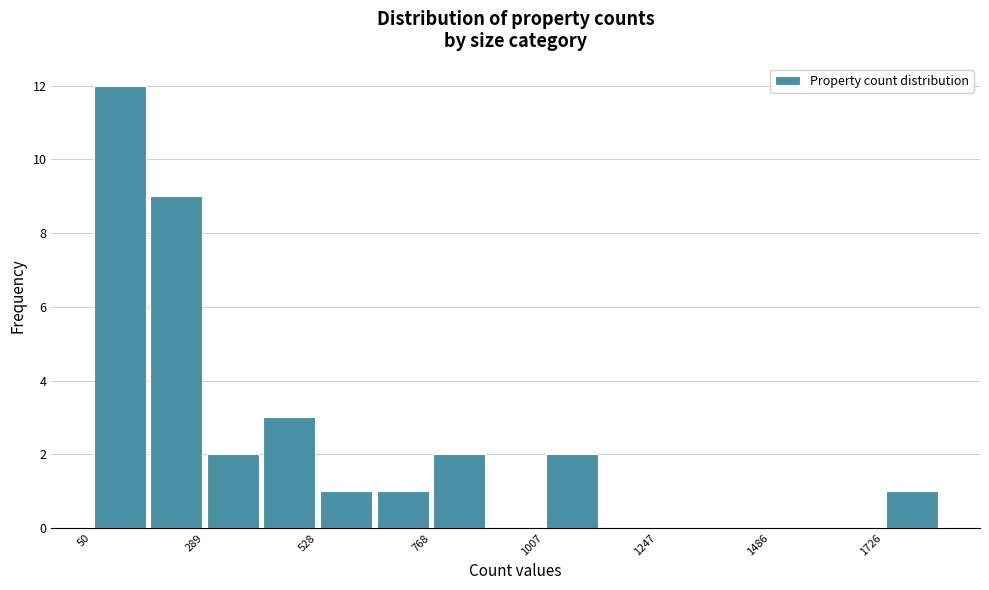

Read against the x-axis, roughly where is the centre of the tallest bar?

100